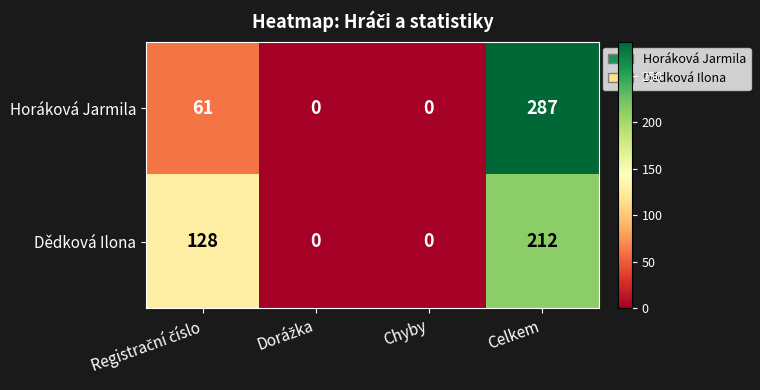

Reading left to right, extract all data points from this chart.

Horáková Jarmila: 61	0	0	287
Dědková Ilona: 128	0	0	212